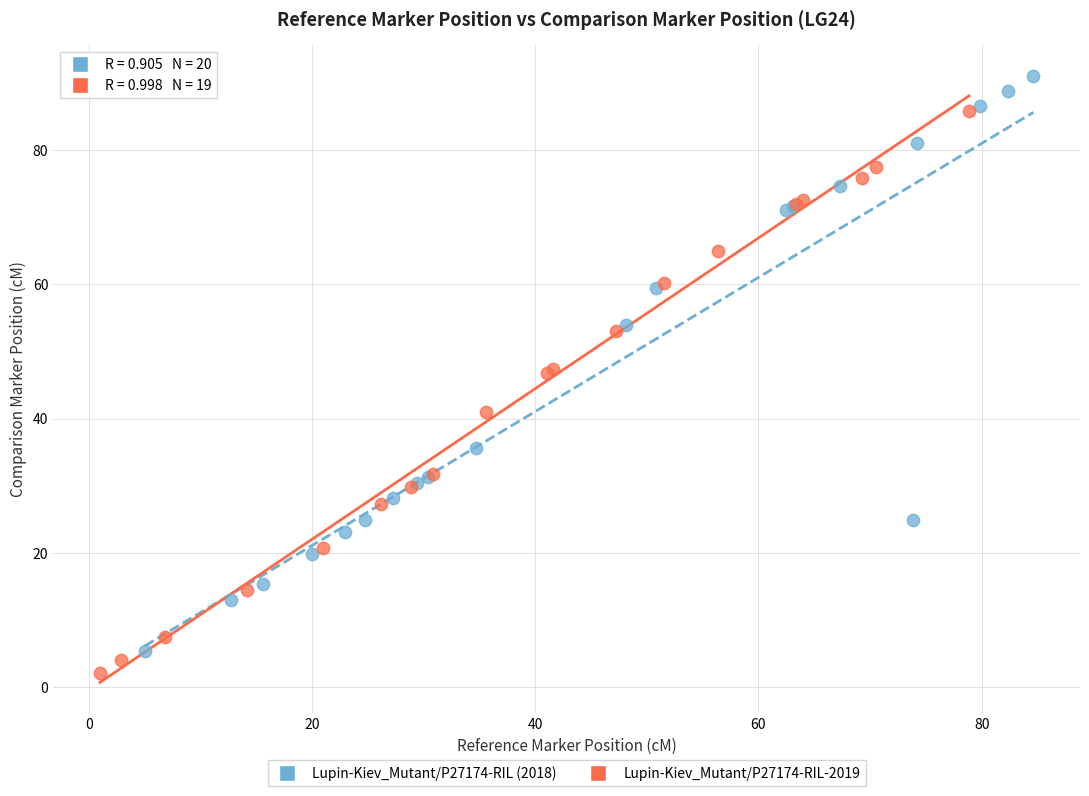

Which series contains the highest Y value?

Lupin-Kiev_Mutant/P27174-RIL (2018)